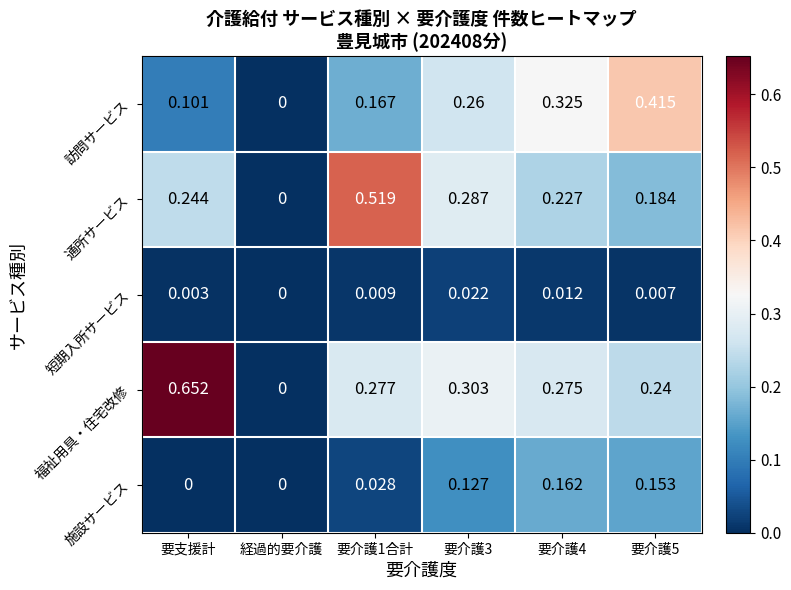

At which category does the chart reach its peak across all series?

要支援計